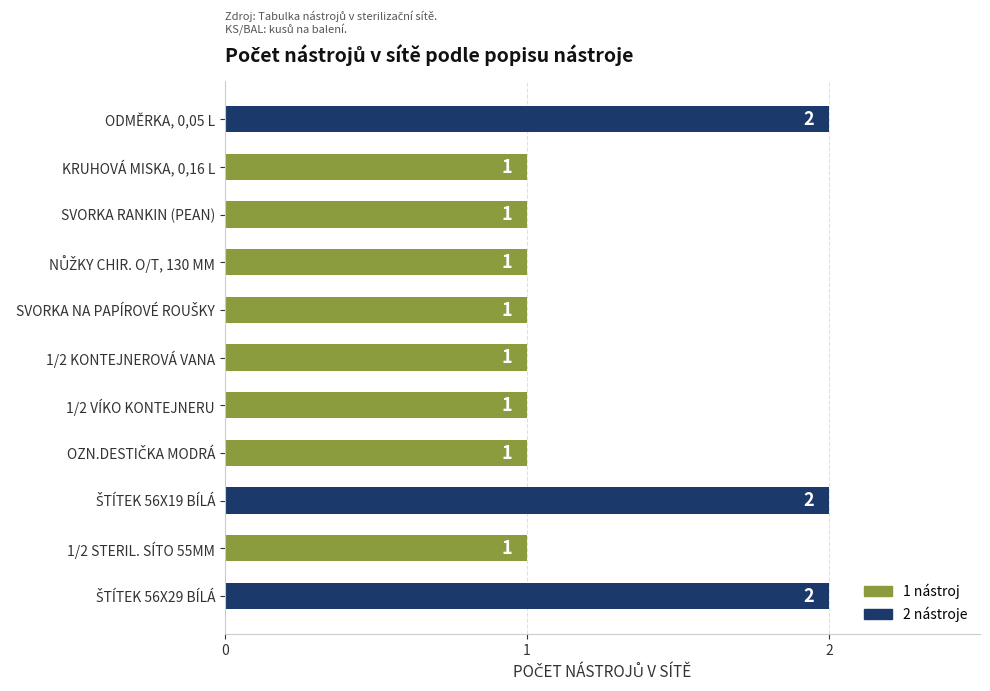

Between ODMĚRKA, 0,05 L and 1/2 STERIL. SÍTO 55MM, which is larger?

ODMĚRKA, 0,05 L